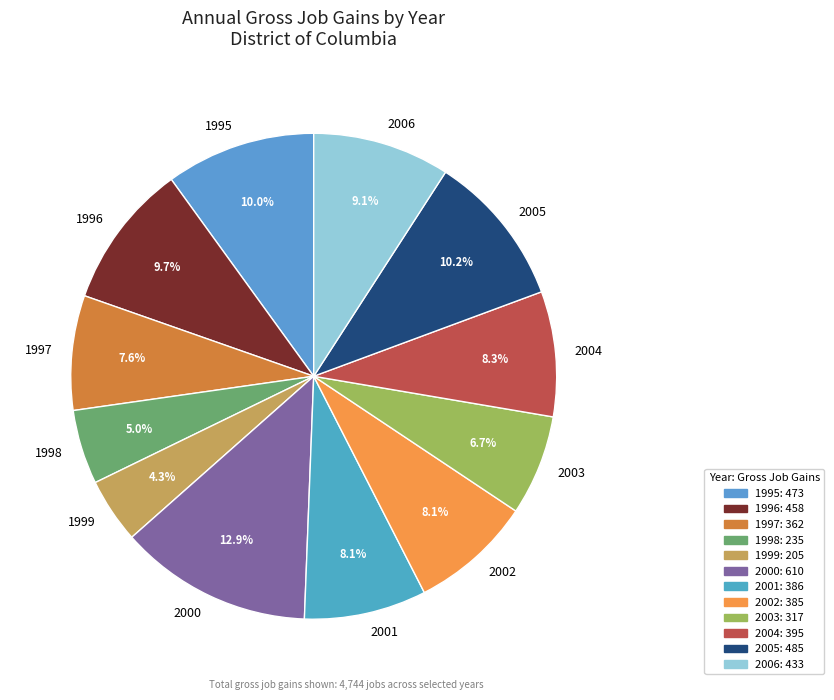

Is there any slice that represents more than half of the pie?

No